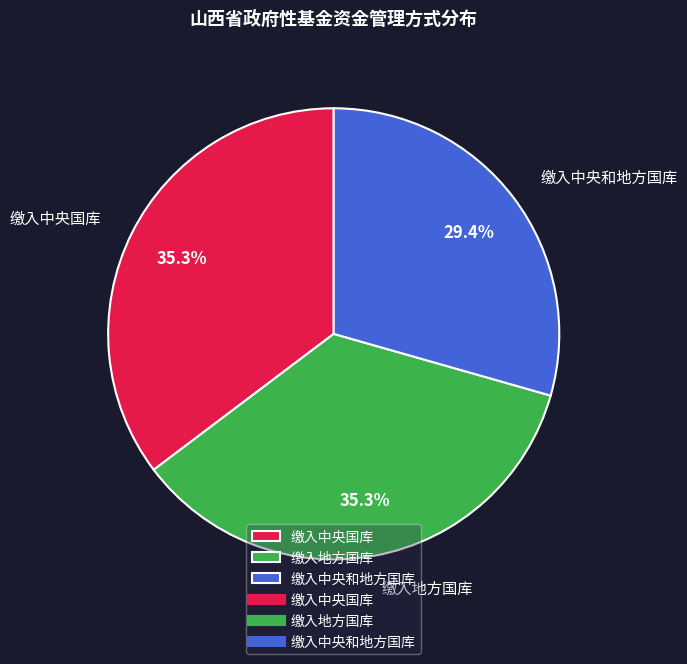

The 缴入地方国库 slice represents 16% of the pie. True or false?

False